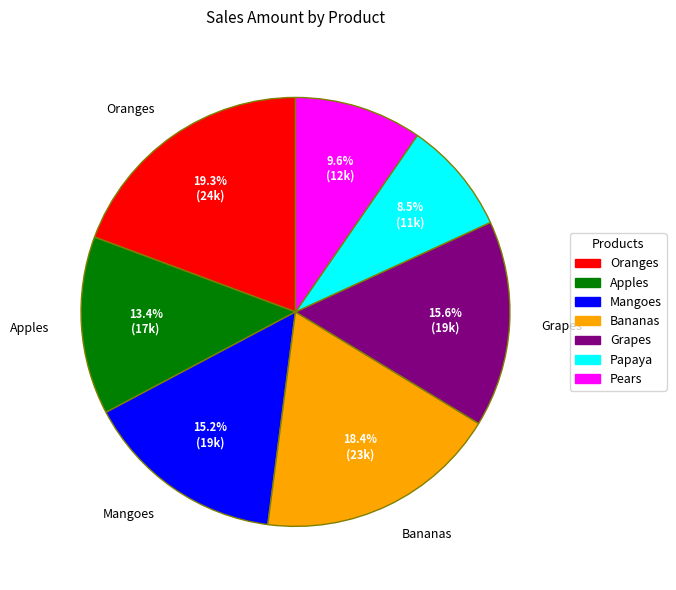

What portion of the pie excludes Mangoes?

84.8%